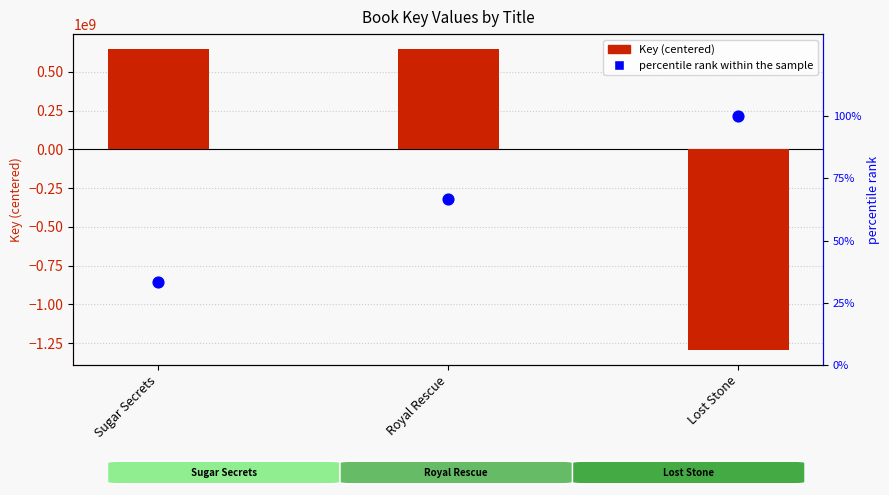

Which series has the largest total across all categories?

percentile rank within the sample